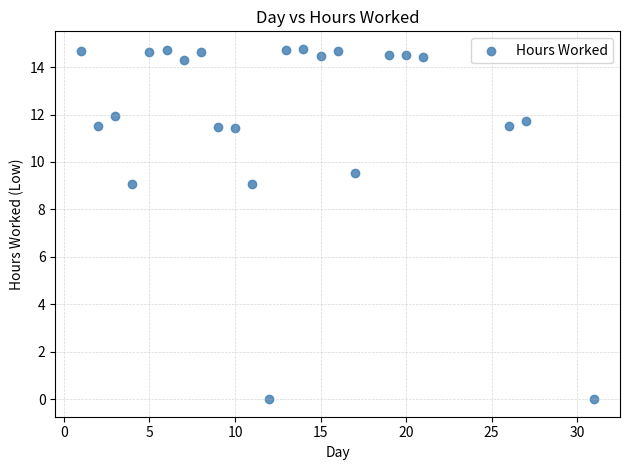

What is the range of X values (max minus min)?

30.0